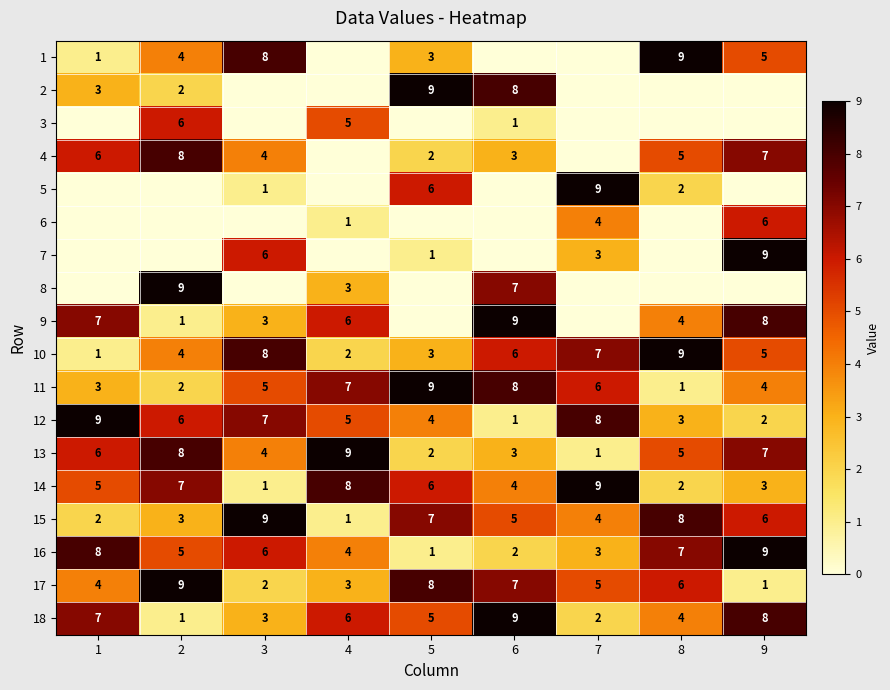

The value of 10 at 1 is 0. True or false?

False